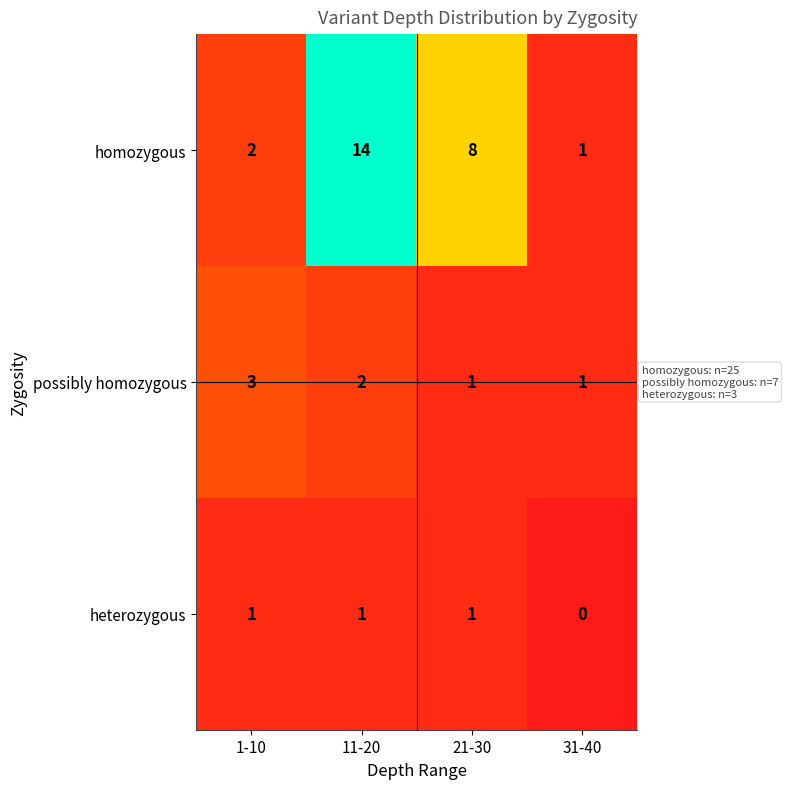

Between 1-10 and 31-40, which series saw the biggest shift?

possibly homozygous